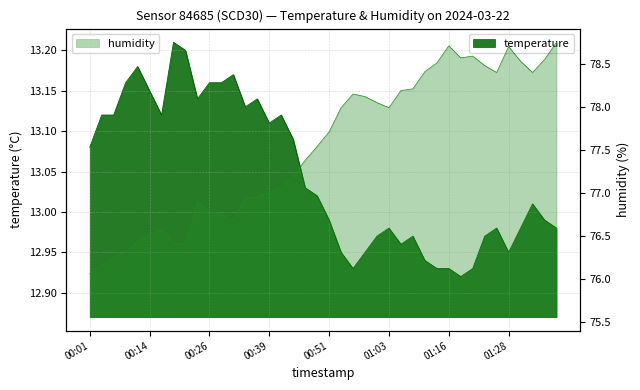

How many interior local valleys (lower than both neighbors) does the data have?

8